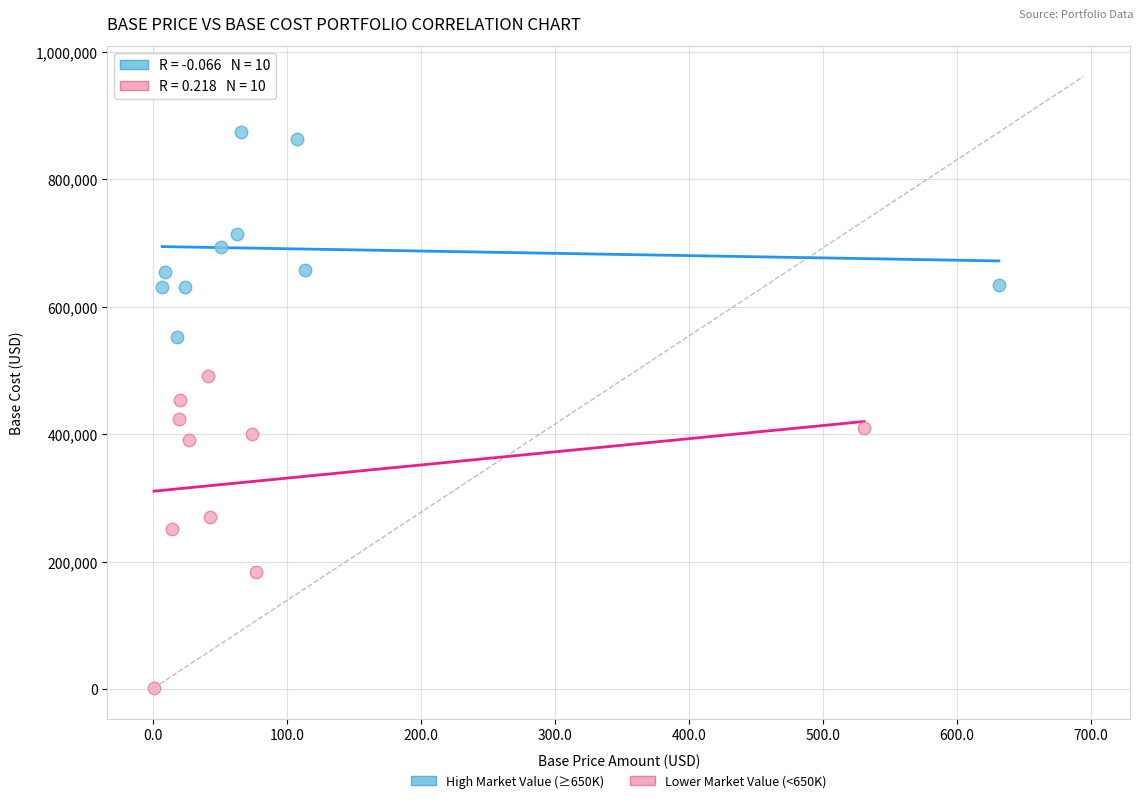

Which series contains the lowest Y value?

Lower Market Value (<650K)